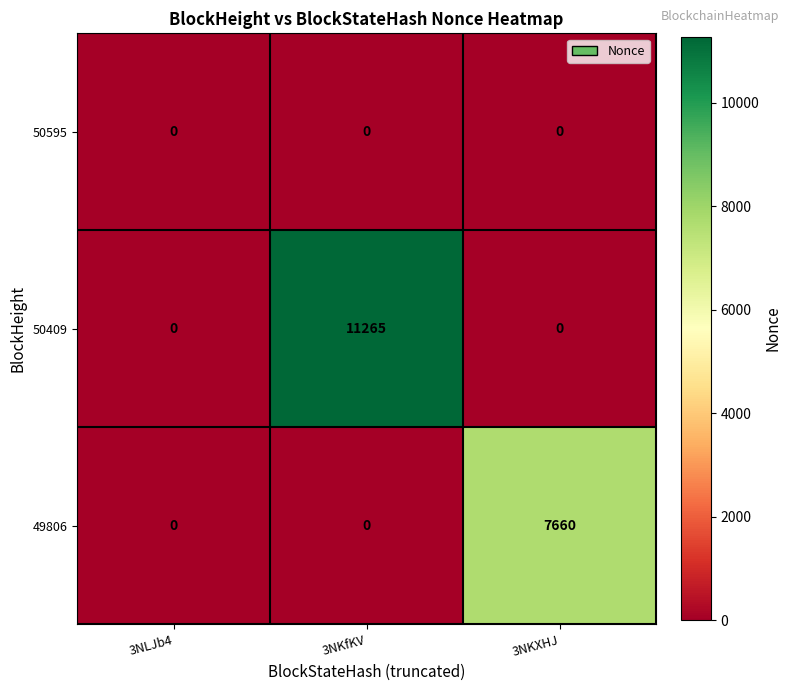

Reading left to right, transcribe all the data shown in this chart.

50595: 3NLJb4=0	3NKfKV=0	3NKXHJ=0
50409: 3NLJb4=0	3NKfKV=11265	3NKXHJ=0
49806: 3NLJb4=0	3NKfKV=0	3NKXHJ=7660